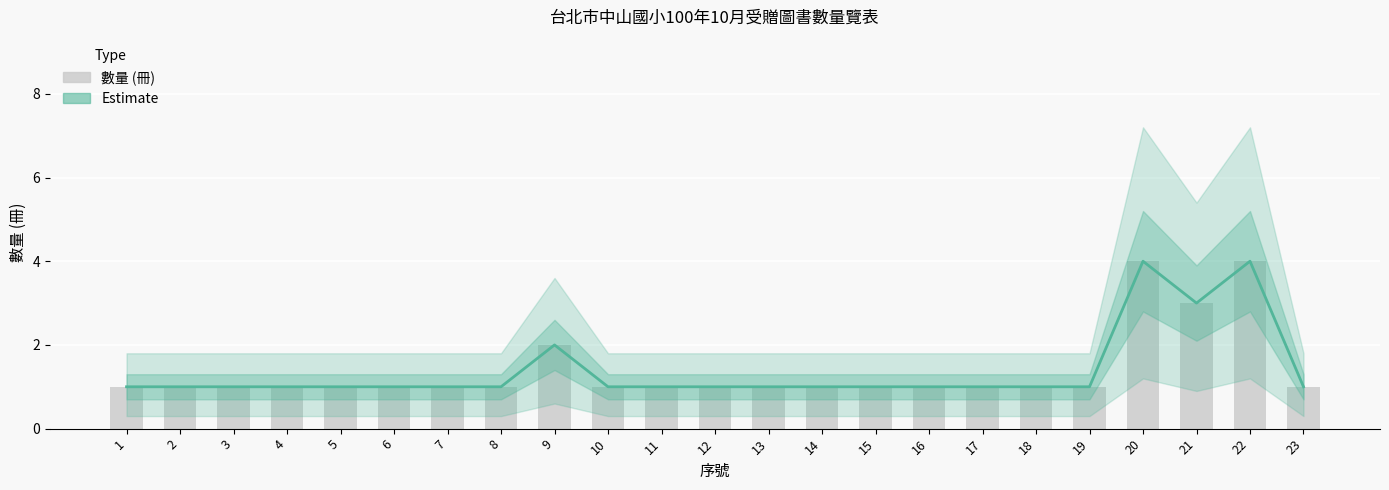

Does the chart contain any negative values?

No